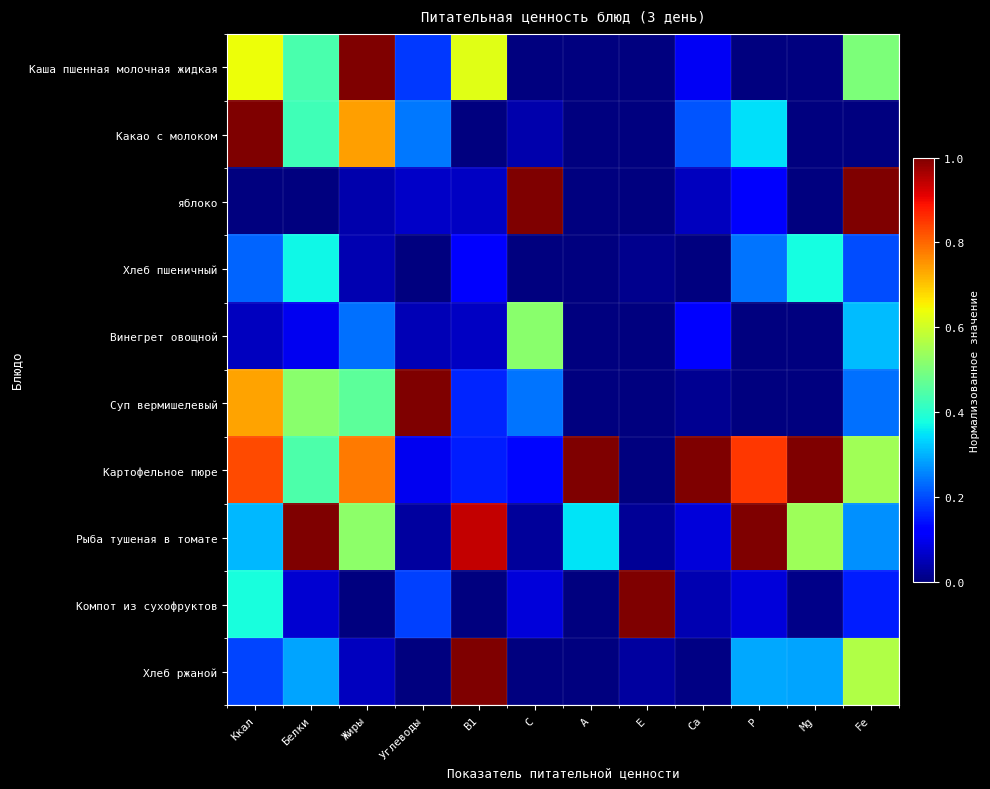

How many categories are shown in the chart?

12